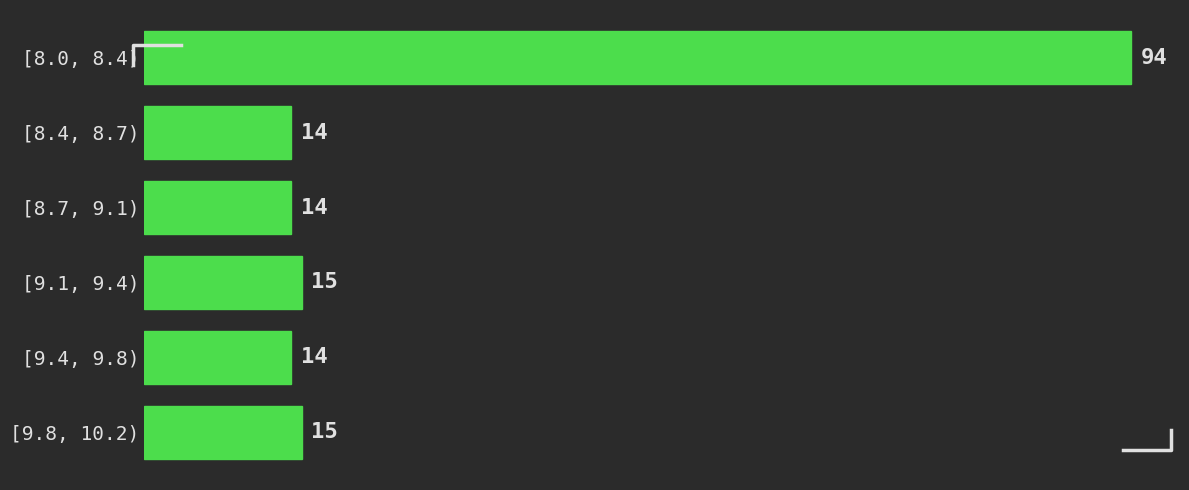

Reading top to bottom, list all the values displayed in this chart.

[8.0, 8.4)=94	[8.4, 8.7)=14	[8.7, 9.1)=14	[9.1, 9.4)=15	[9.4, 9.8)=14	[9.8, 10.2)=15